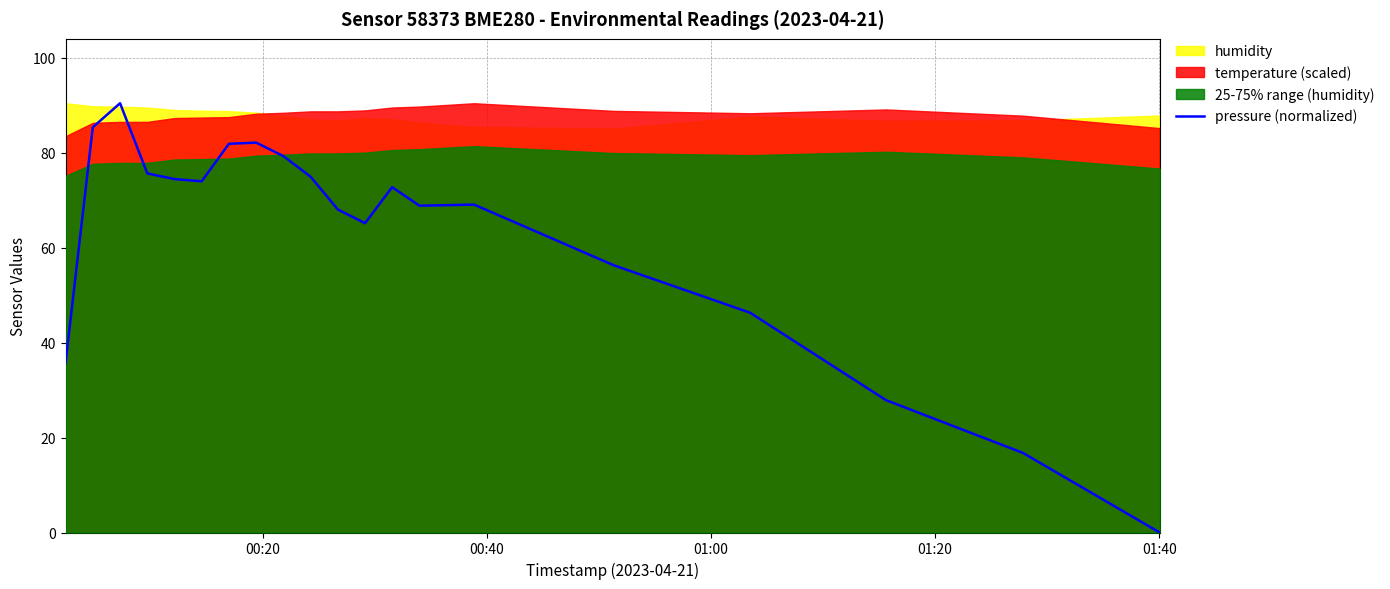

What is the highest value of the pressure (normalized) series?

90.5